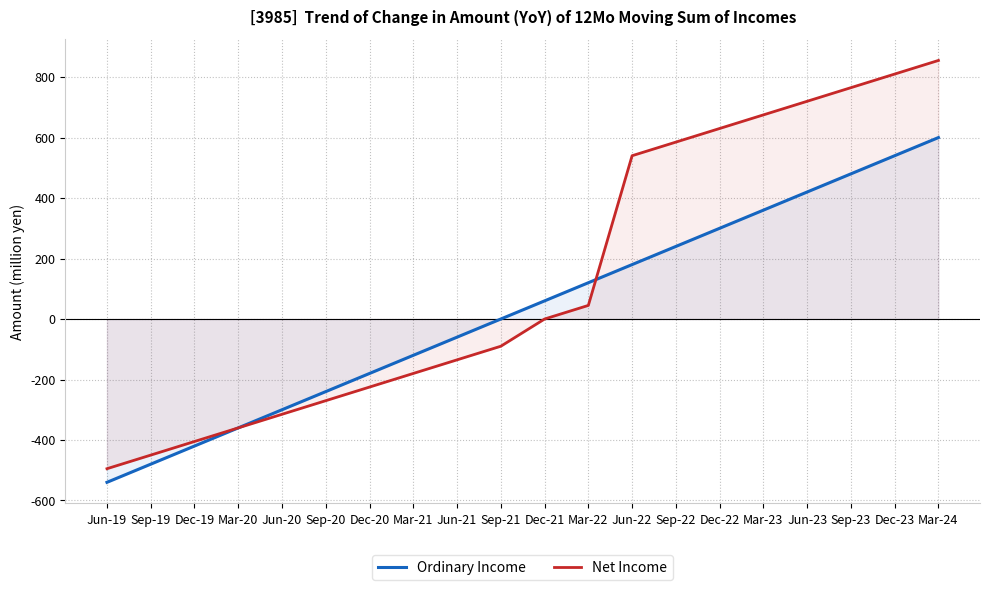

True or false: Ordinary Income has more than 0 points higher than both neighbors.

False